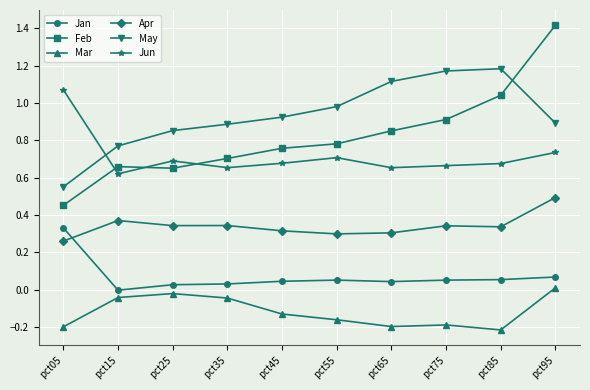

What are all the series names shown in the legend?

Jan, Feb, Mar, Apr, May, Jun